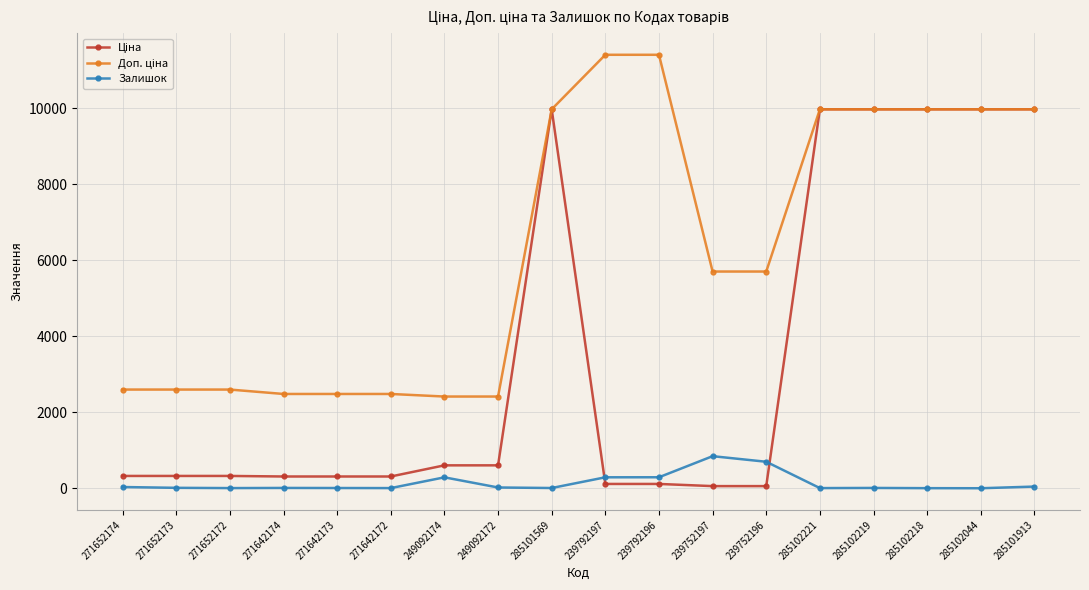

What is the value of the Залишок point at the 13th from the left?

698.0